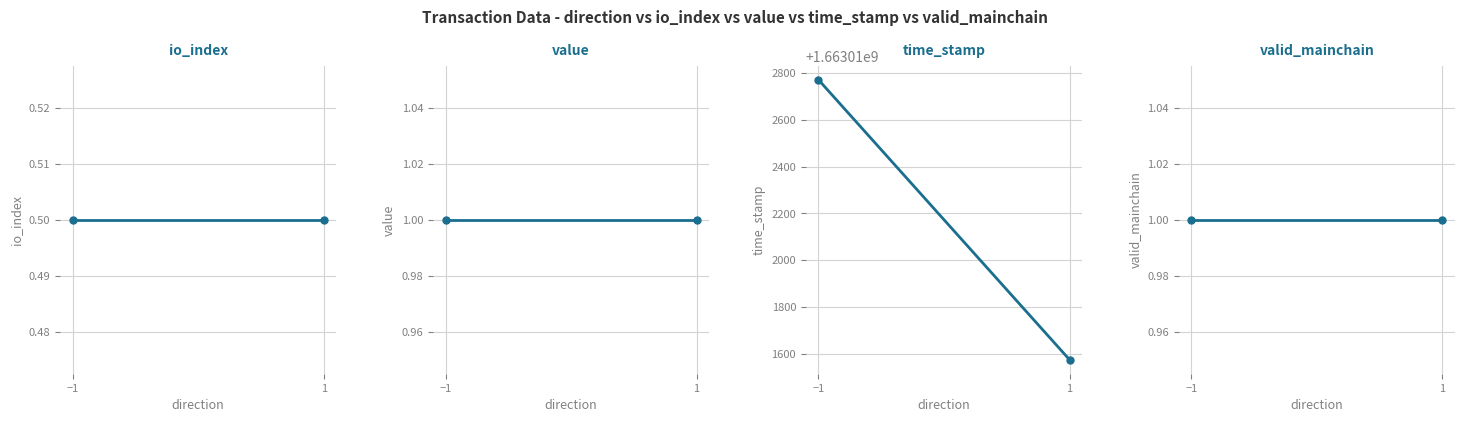

What is the difference between the highest and lowest values at 1?

1663011573.5